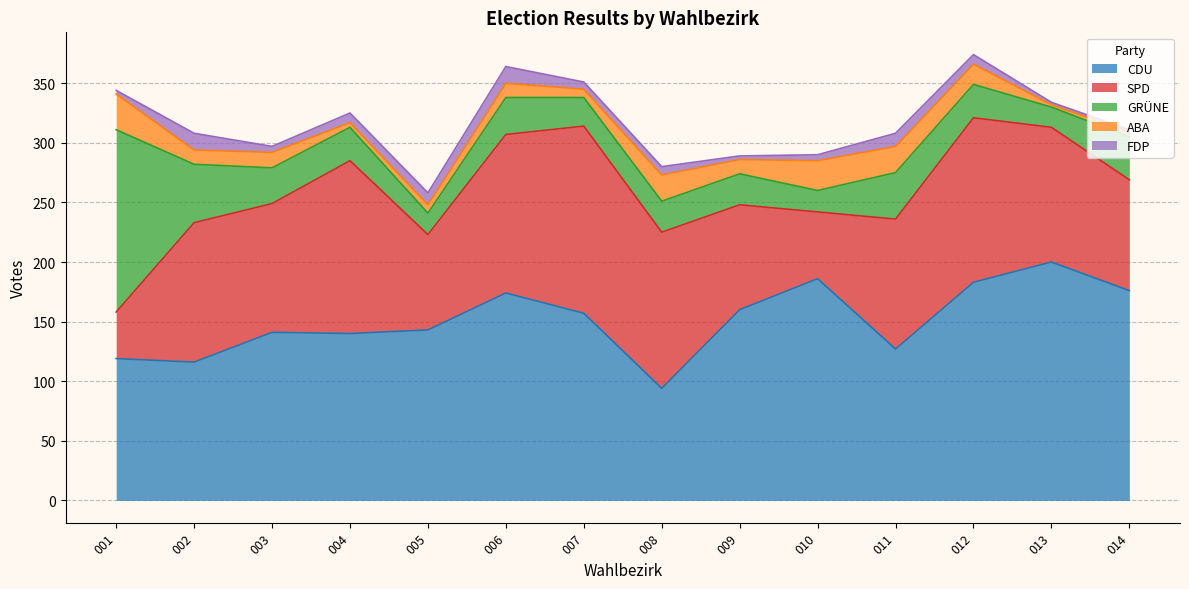

Between which two adjacent categories do GRÜNE and CDU first intersect?

001 and 002